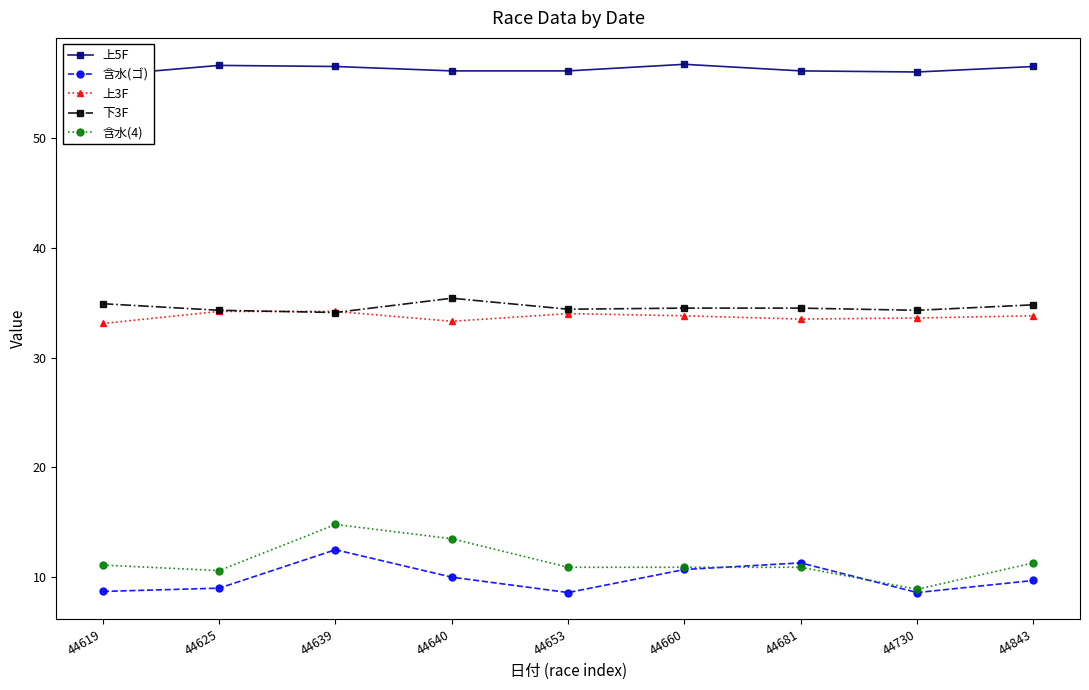

At which category does 含水(ゴ) reach its first local peak?

44639